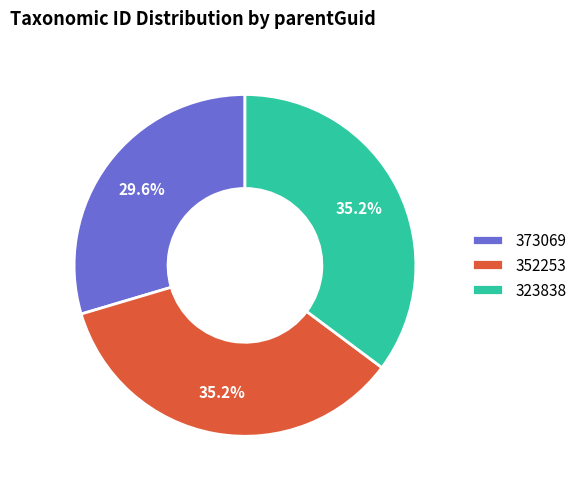

To the nearest percent, what portion does 323838 represent?

35%